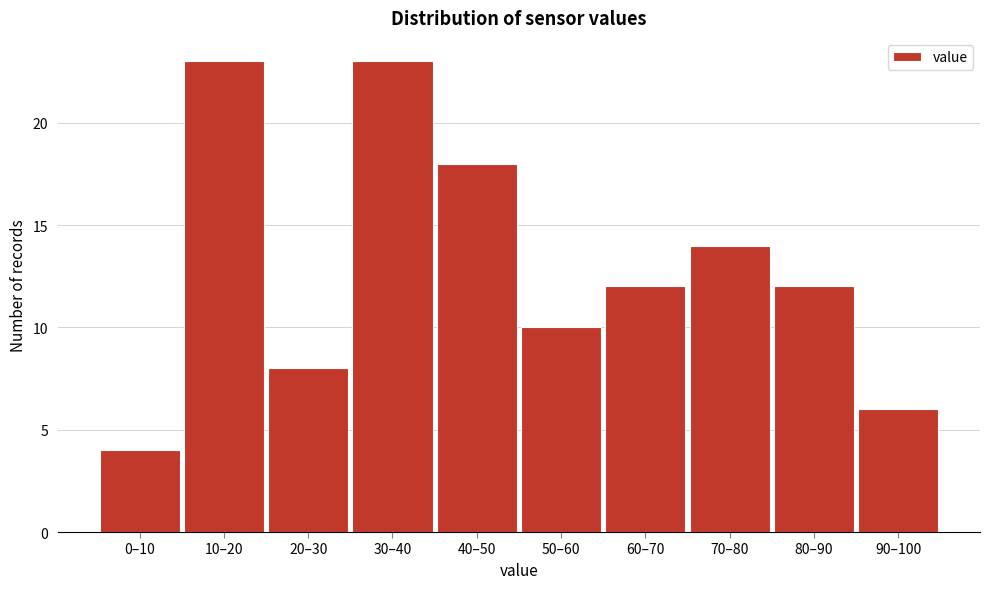

Reading left to right, extract all data points from this chart.

4	23	8	23	18	10	12	14	12	6